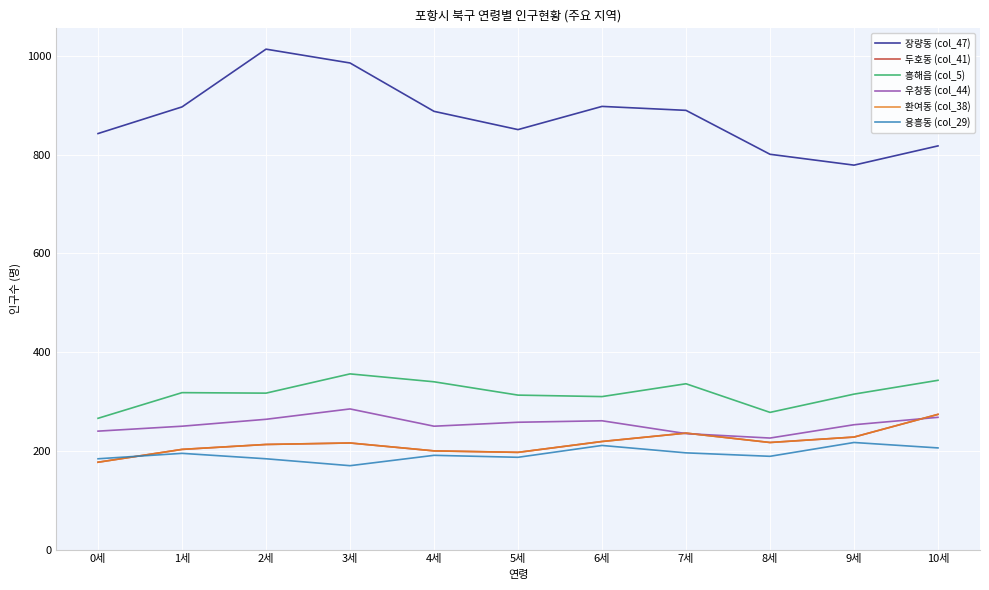

Where does the 우창동 (col_44) series first go above 253?

2세